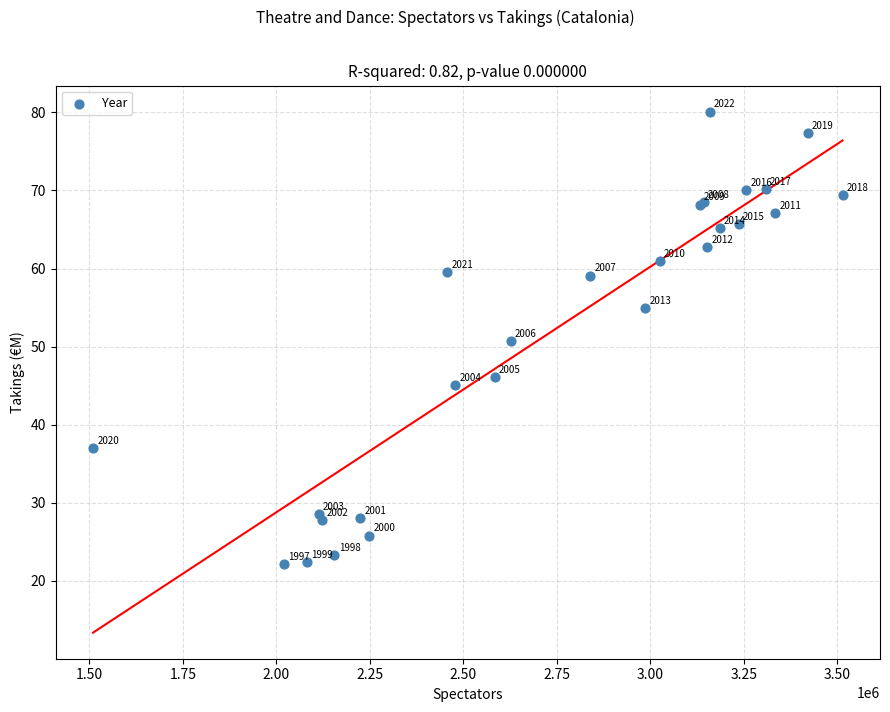

What Y value in the scatter plot is closest to 51?

50.7